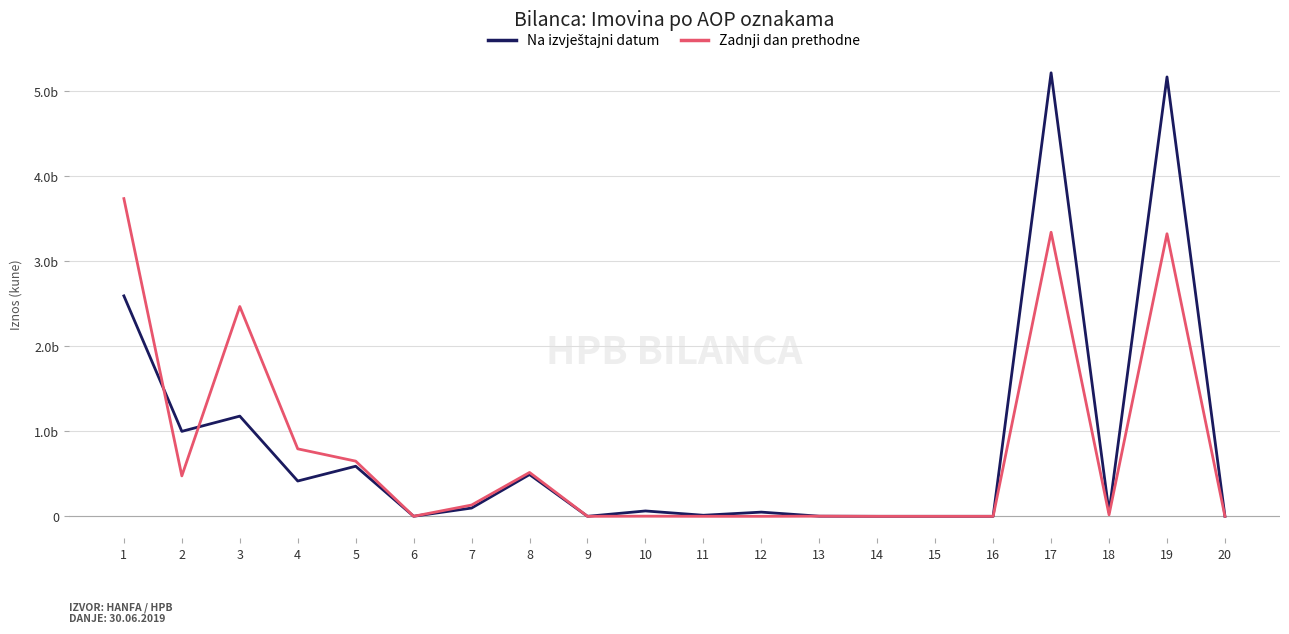

Does the chart display data point markers on the line(s)?

No